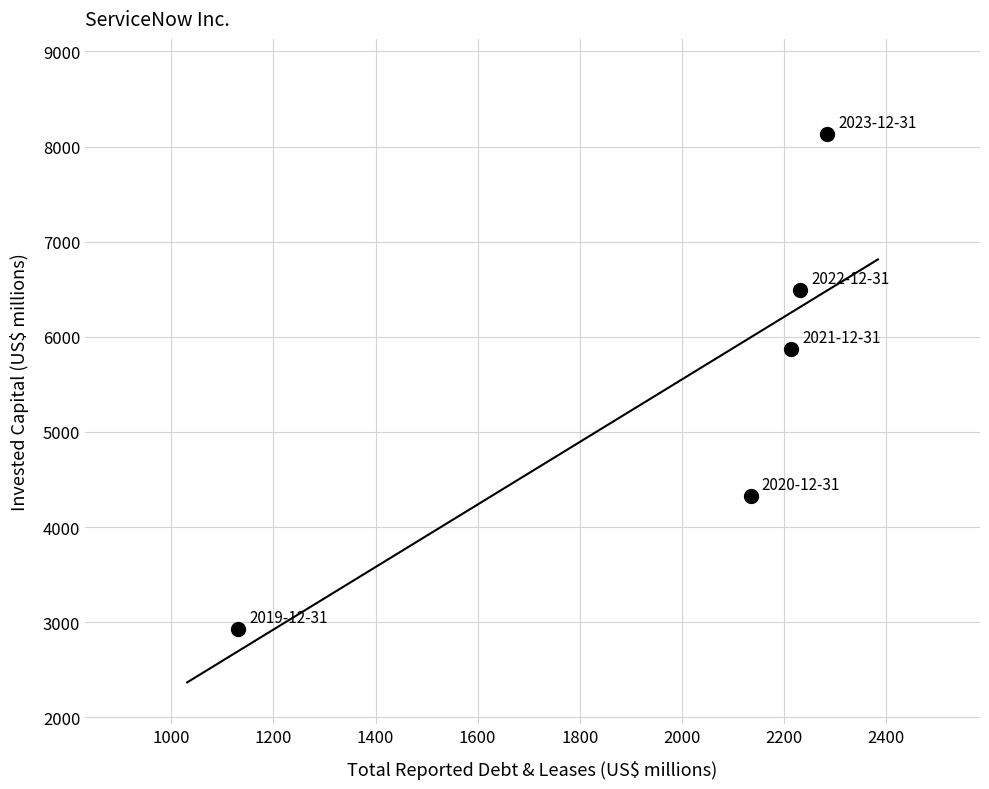

What Y value in the scatter plot is closest to 5529?

5871